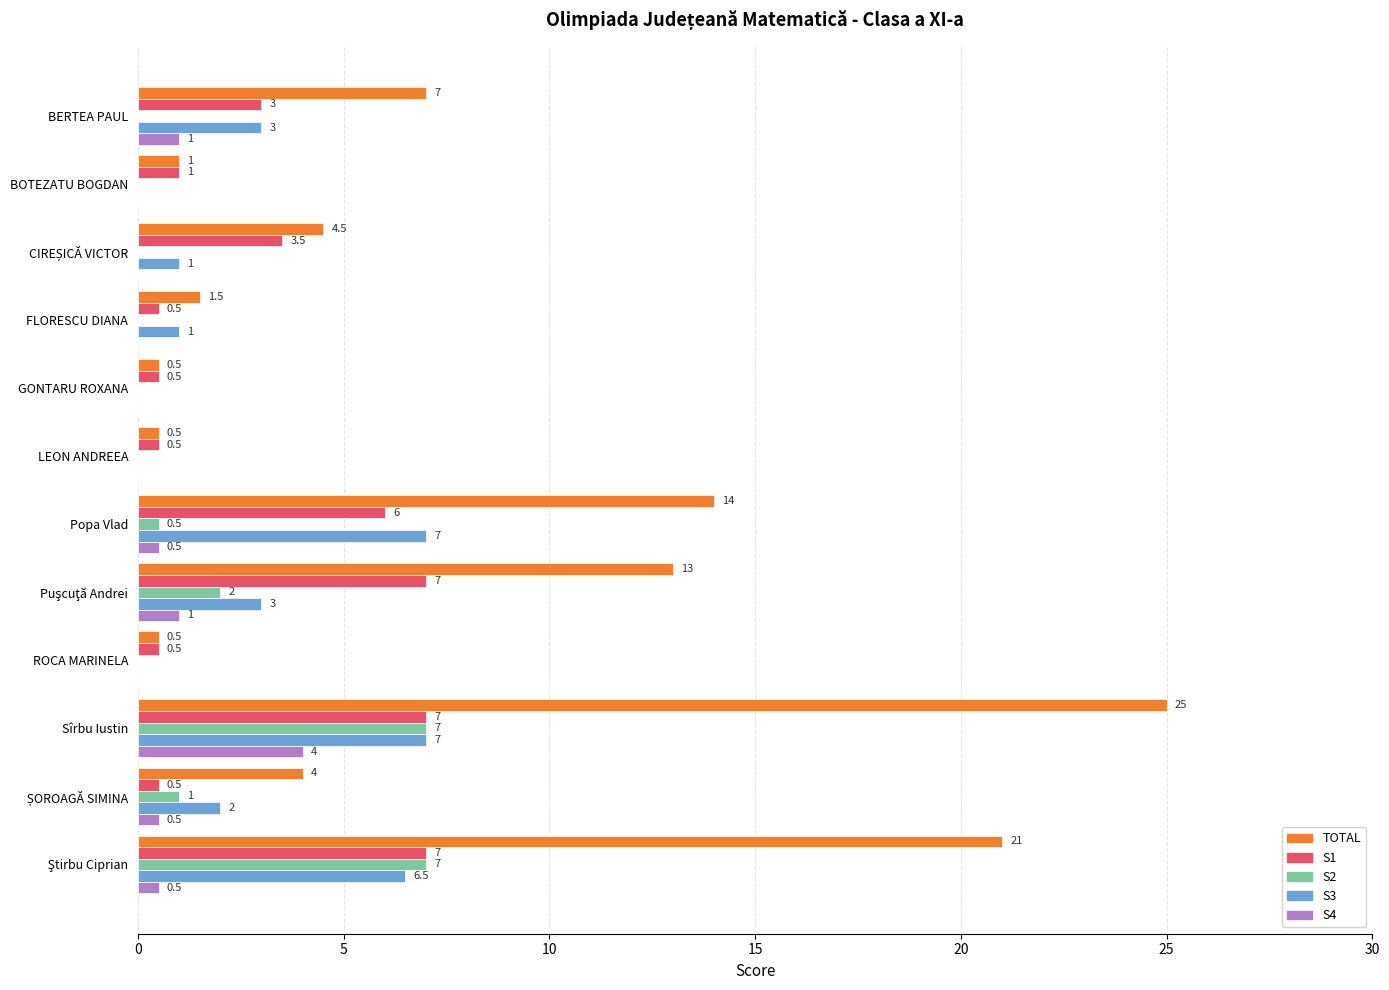

Which category has the highest value in the TOTAL series?

Sîrbu Iustin